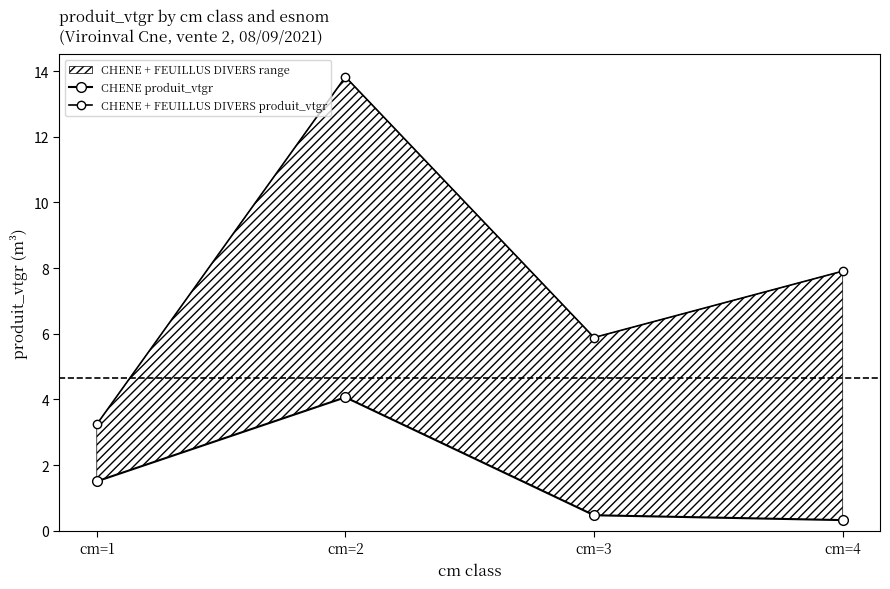

Reading left to right, list all the values displayed in this chart.

CHENE produit_vtgr: cm=1=1.5	cm=2=4.1	cm=3=0.5	cm=4=0.3
CHENE + FEUILLUS DIVERS produit_vtgr: cm=1=3.2	cm=2=13.8	cm=3=5.9	cm=4=7.9